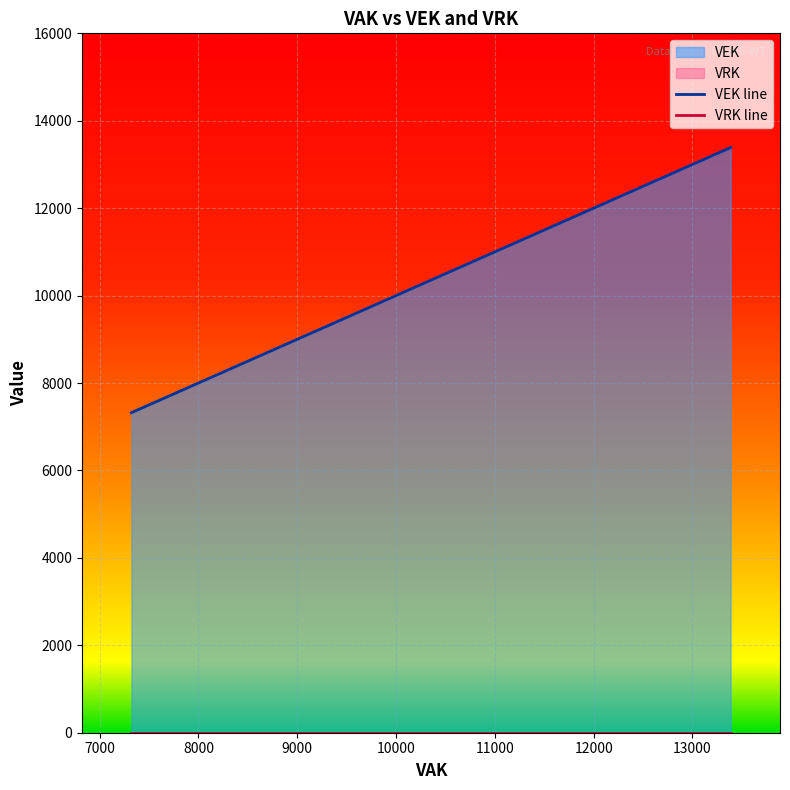

Reading left to right, extract all data points from this chart.

7322	7322	7322	7322	7990	7990	7990	7990	8083	8466	8466	9472	10225	10225	11641	12076	12076	13386	13386	13386